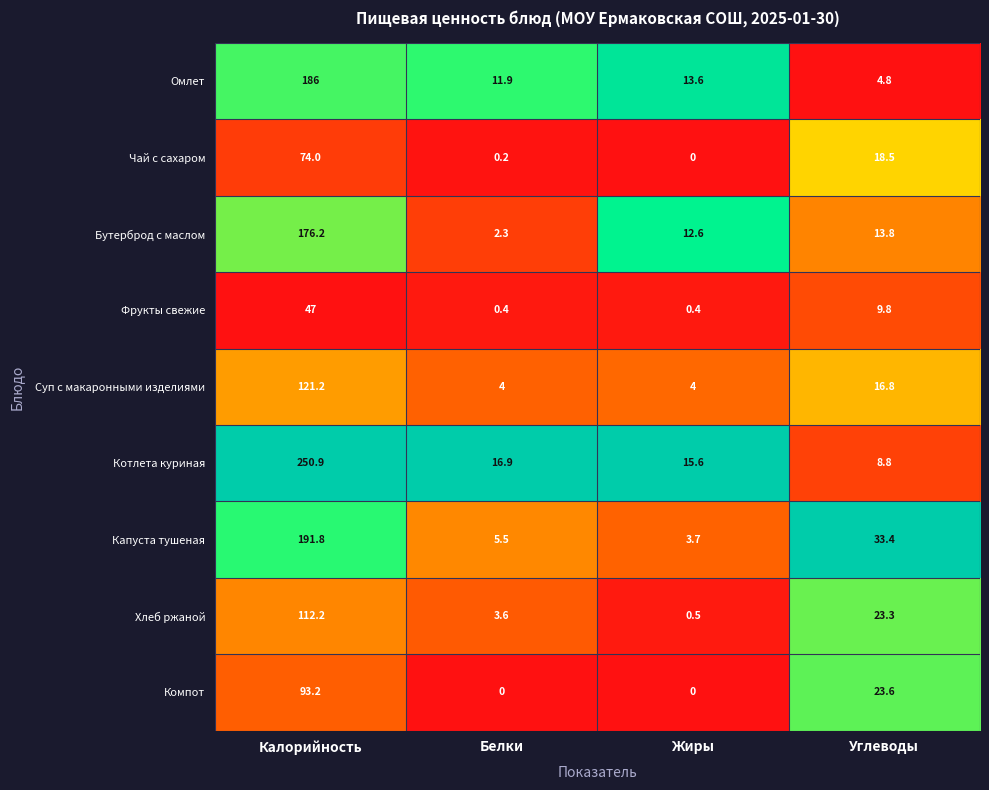

Which series has the largest total across all categories?

Котлета куриная